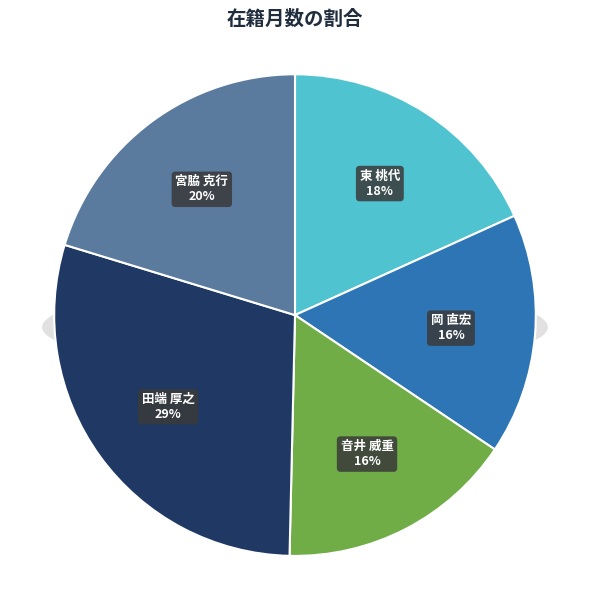

What is the ratio of the value at 東 桃代 to the value at 音井 威重?

1.1